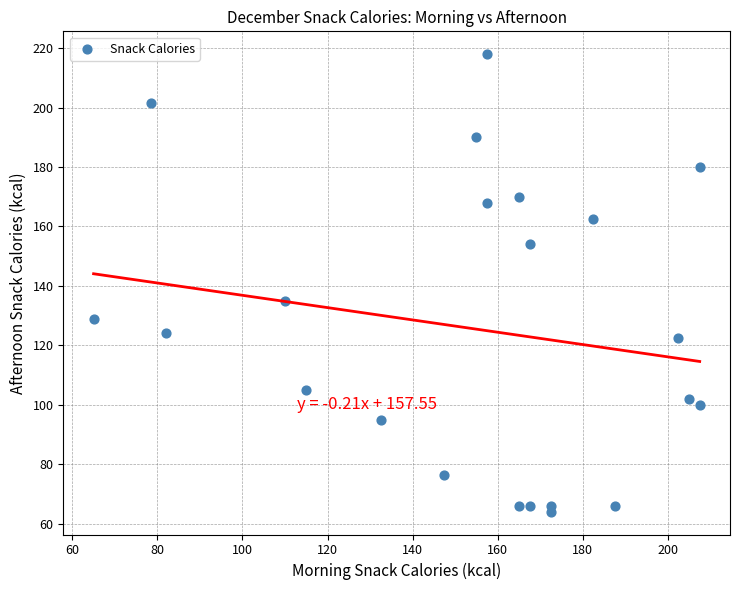

What Y value in the scatter plot is closest to 141?

135.0